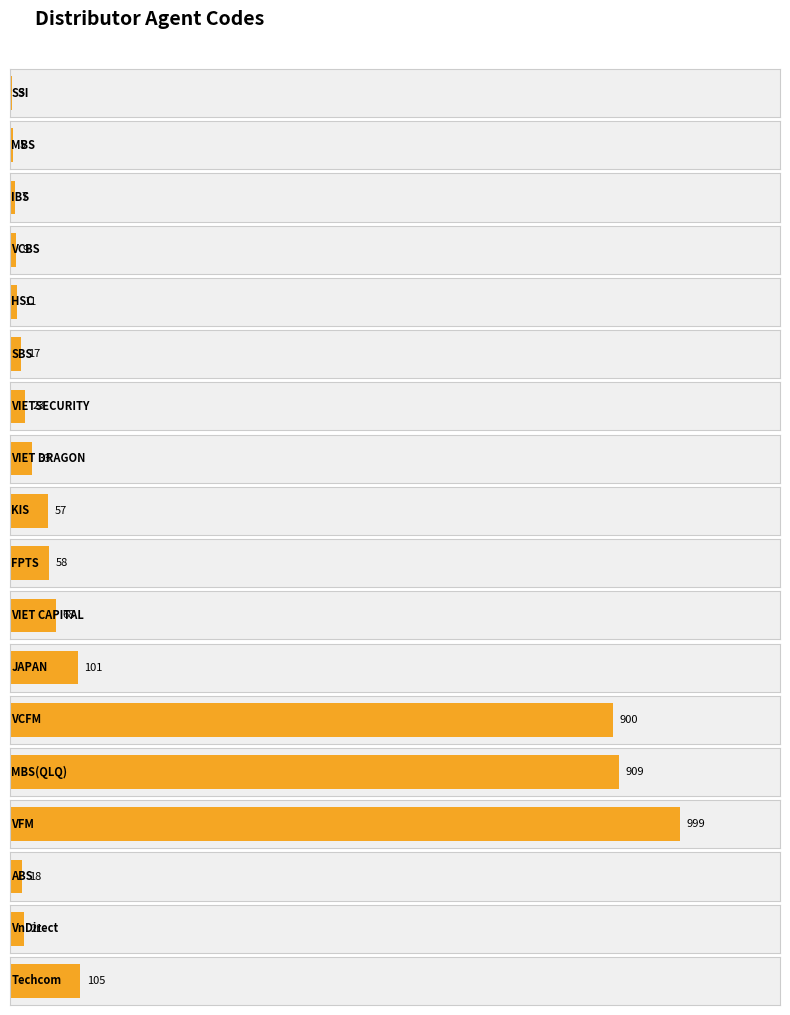

Reading left to right, what are all the values shown in this chart?

SSI=3	MBS=5	IBS=7	VCBS=9	HSC=11	SBS=17	VIETSECURITY=23	VIET DRAGON=33	KIS=57	FPTS=58	VIET CAPITAL=68	JAPAN=101	VCFM=900	MBS(QLQ)=909	VFM=999	ABS=18	VnDirect=21	Techcom=105